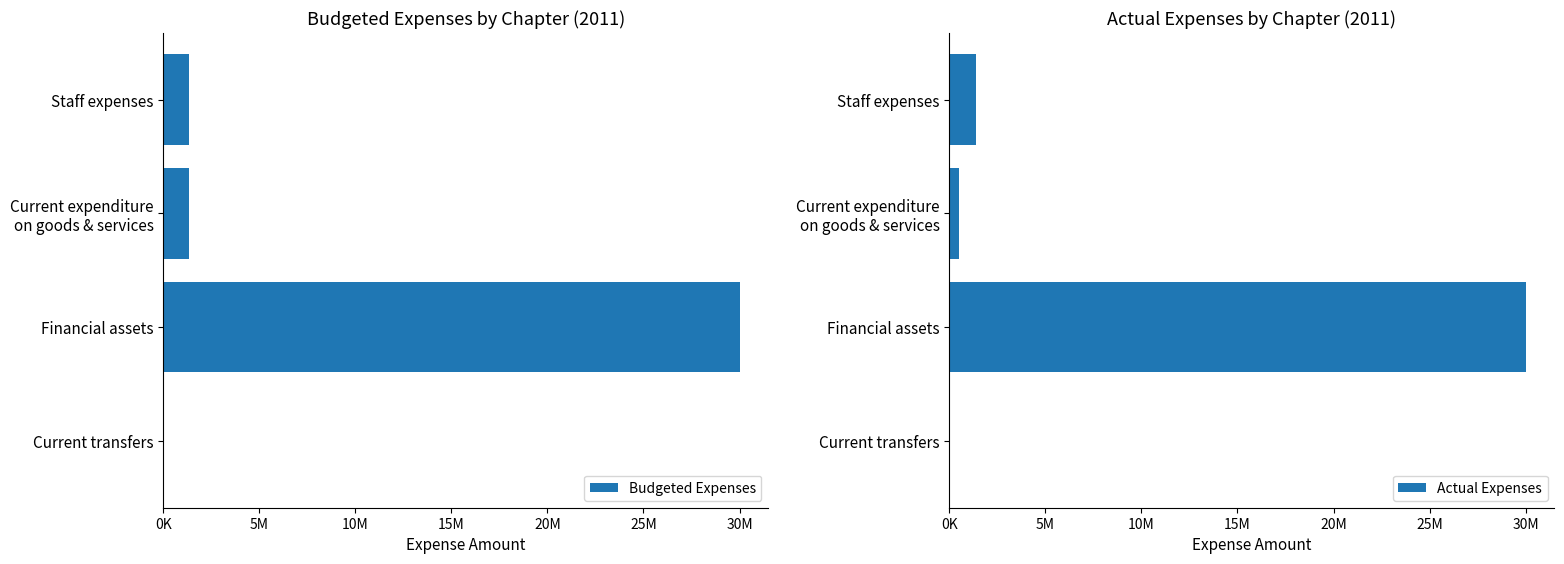

Is the value of Actual Expenses at Current expenditure on goods & services greater than the value of Budgeted Expenses at Current transfers?

Yes